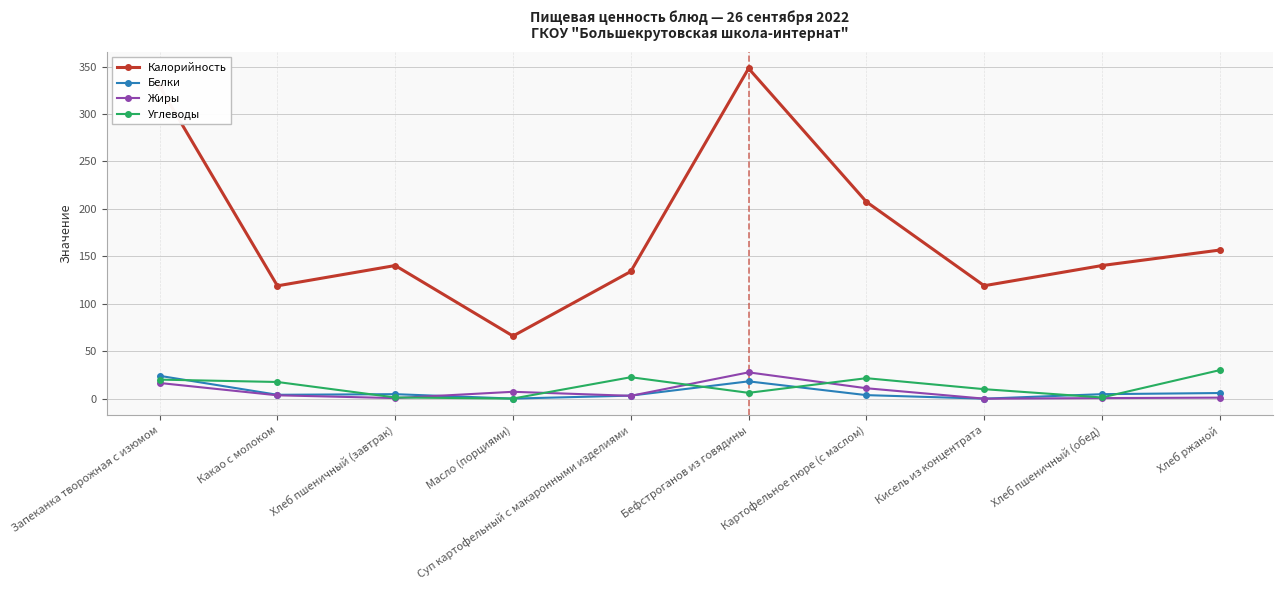

What are all the series names shown in the legend?

Калорийность, Белки, Жиры, Углеводы